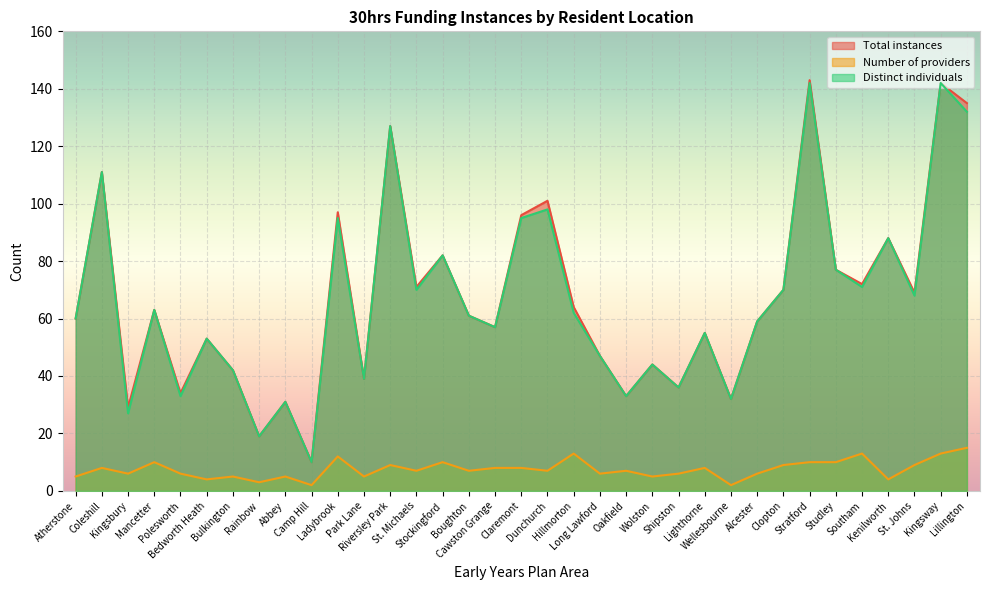

What is the value of the Total instances point at the 8th from the left?

19